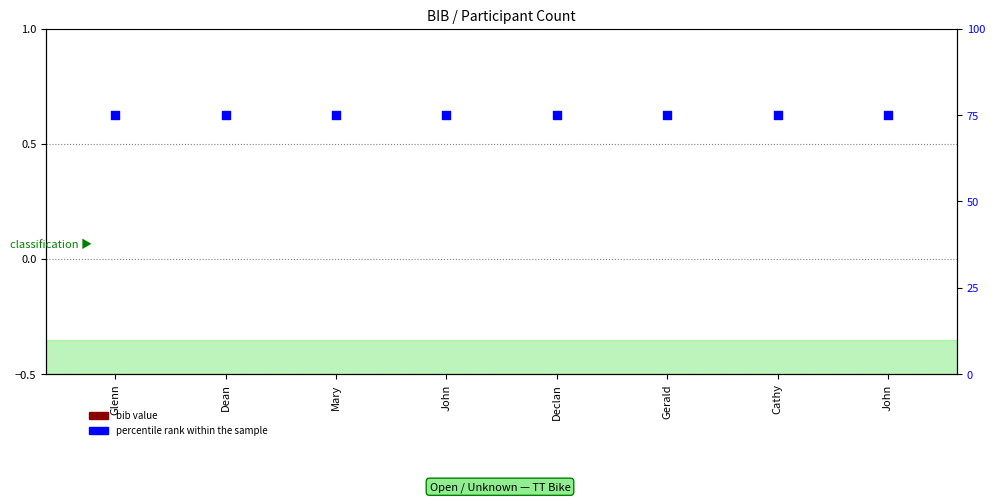

What is the total value across all series at Dean?

75